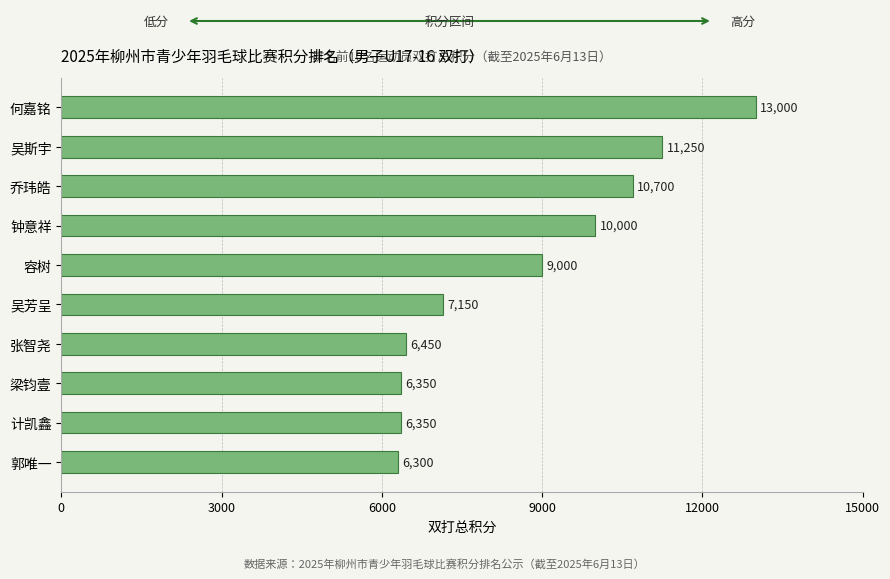

Reading bottom to top, list all the values displayed in this chart.

郭唯一=6300	计凯鑫=6350	梁钧壹=6350	张智尧=6450	吴芳呈=7150	容树=9000	钟意祥=10000	乔玮皓=10700	吴斯宇=11250	何嘉铭=13000